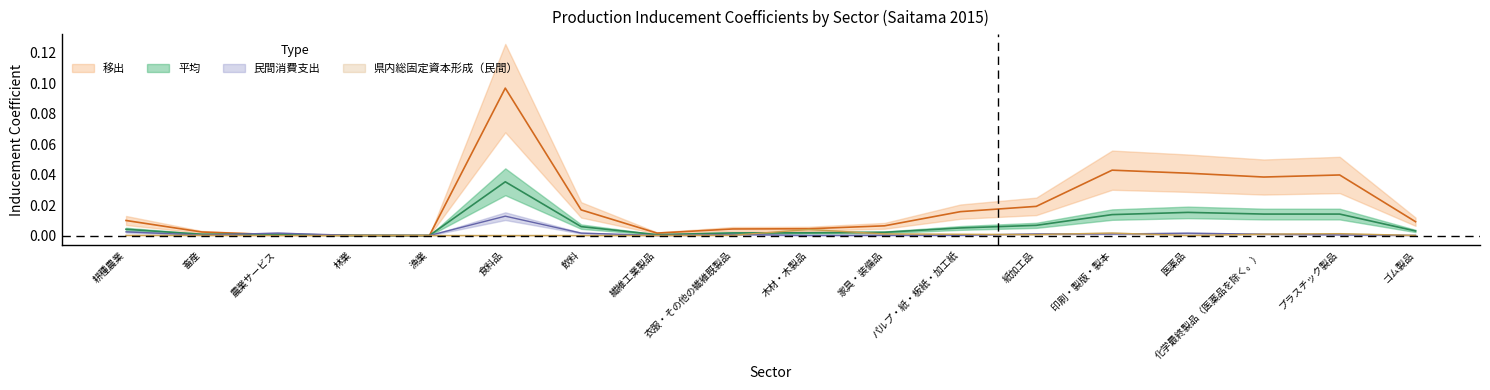

True or false: 平均 has more than 0 interior local peaks.

True